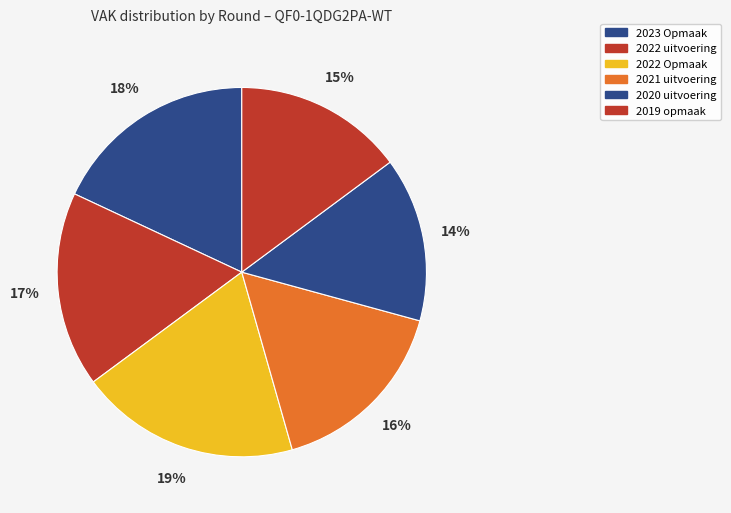

Between 2023 Opmaak and 2022 uitvoering, which is larger?

2023 Opmaak